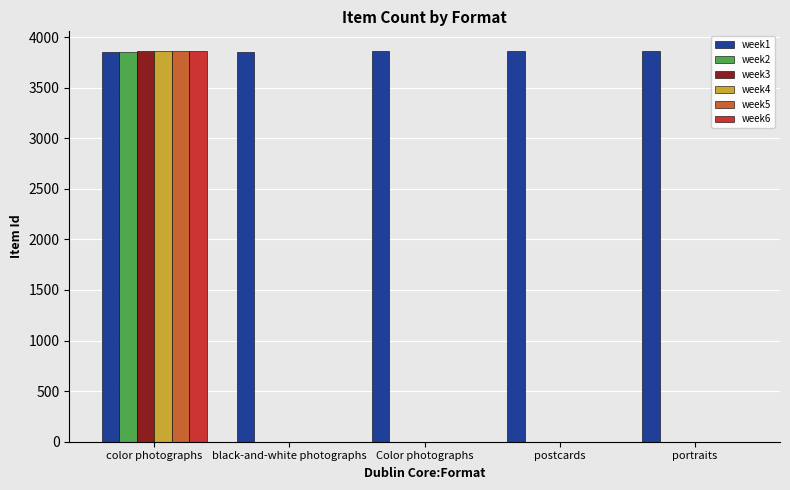

The value of week1 at portraits is 6518. True or false?

False